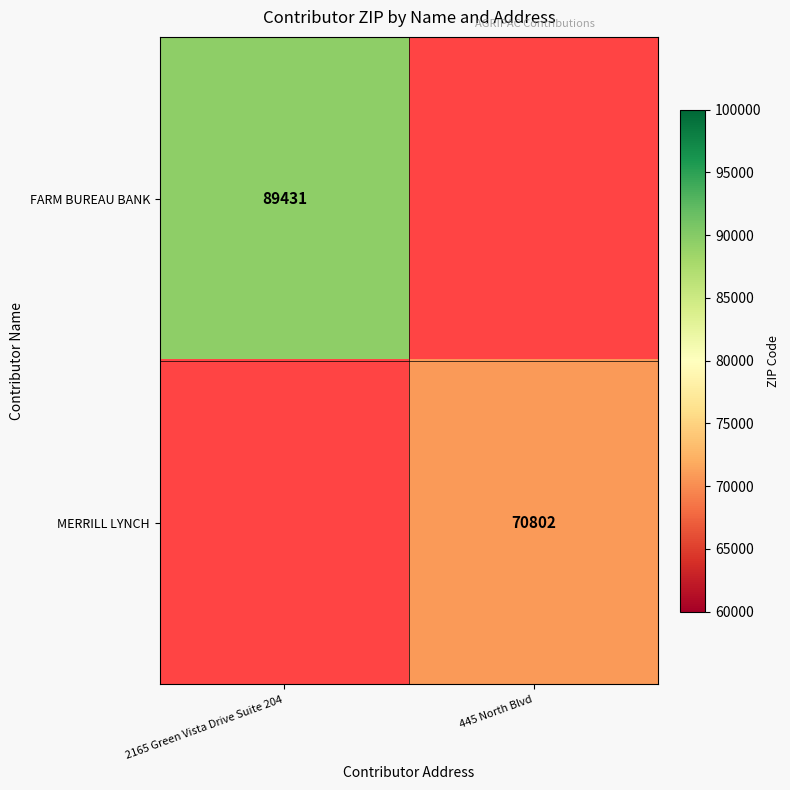

Is it true that MERRILL LYNCH equals 105024 at 445 North Blvd?

False